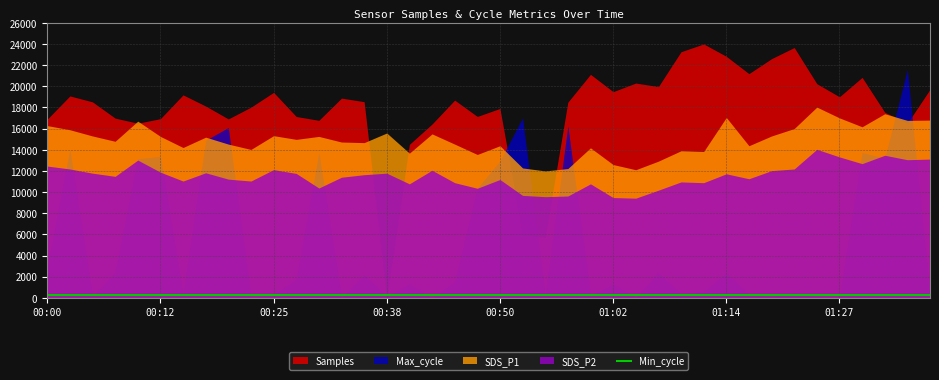

True or false: Max_cycle and SDS_P2 intersect in this chart.

False